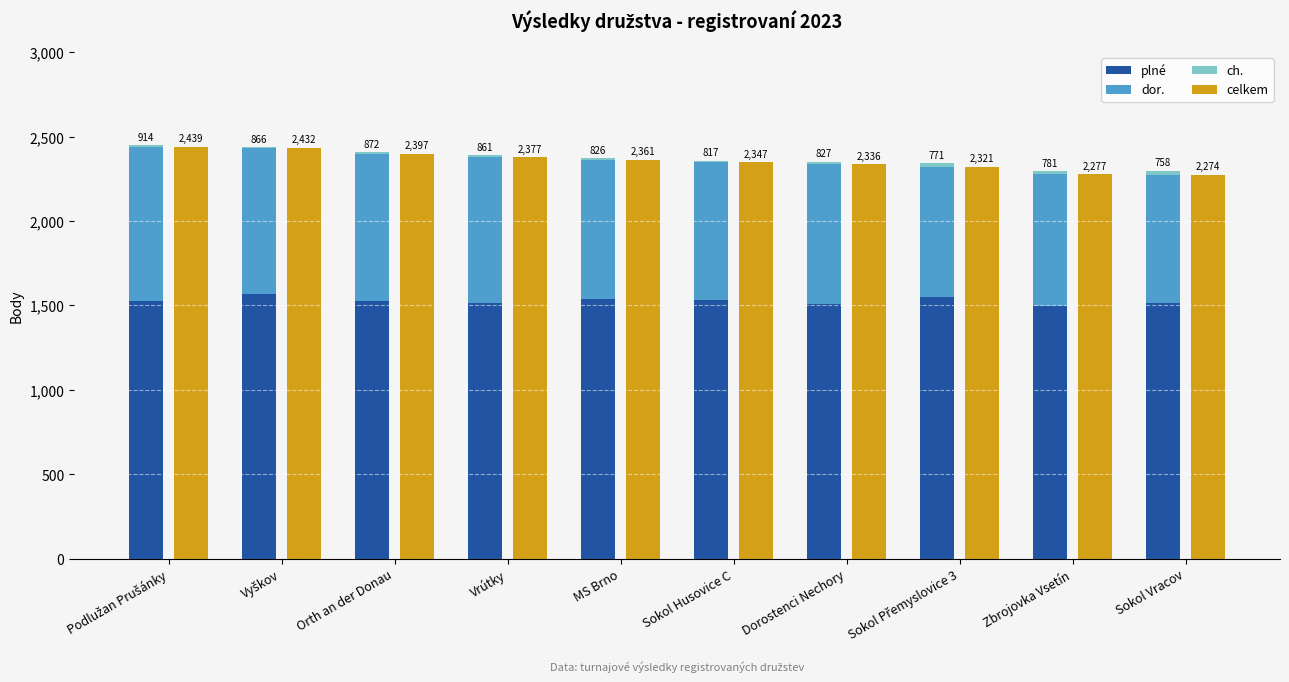

What is the average value of the dor. series?

829